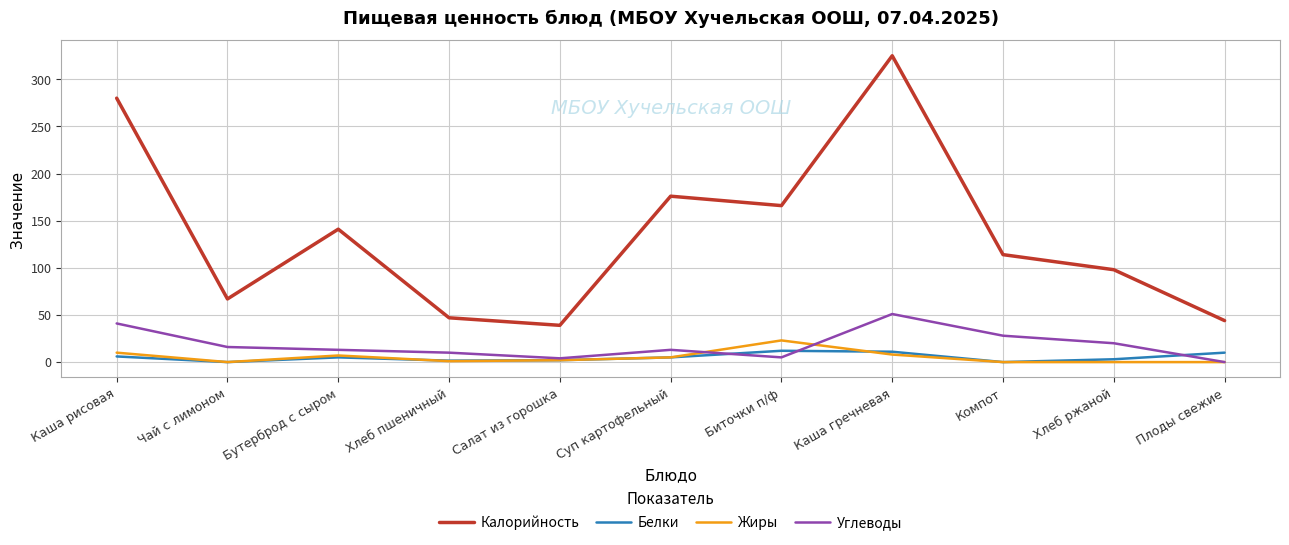

True or false: Калорийность and Белки intersect in this chart.

False